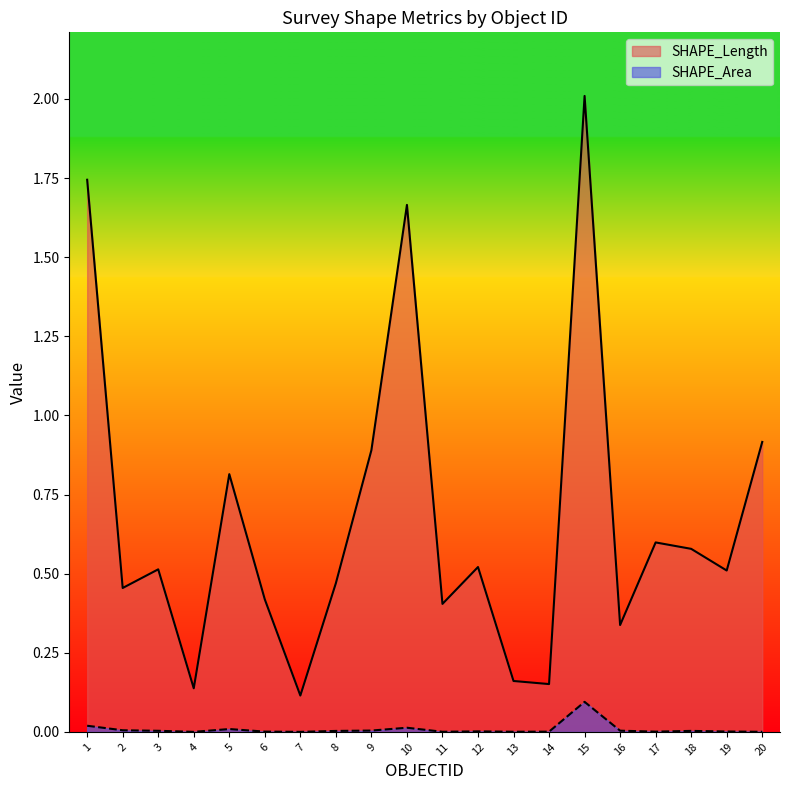

What is the average value of the SHAPE_Length series?

0.7